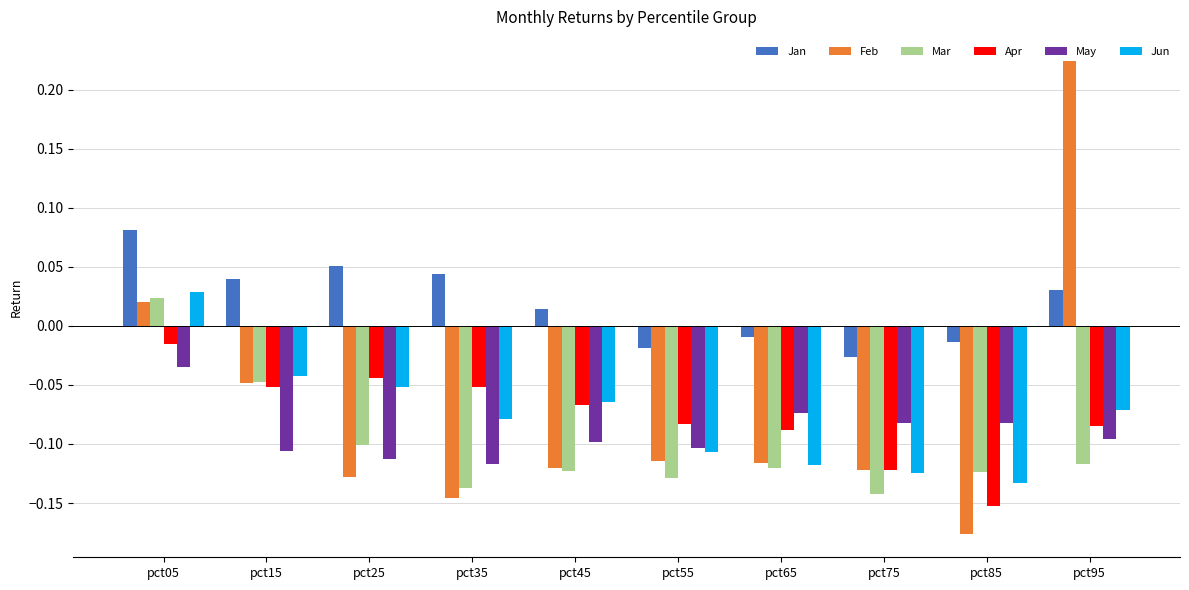

Which category has the highest value in the May series?

pct05